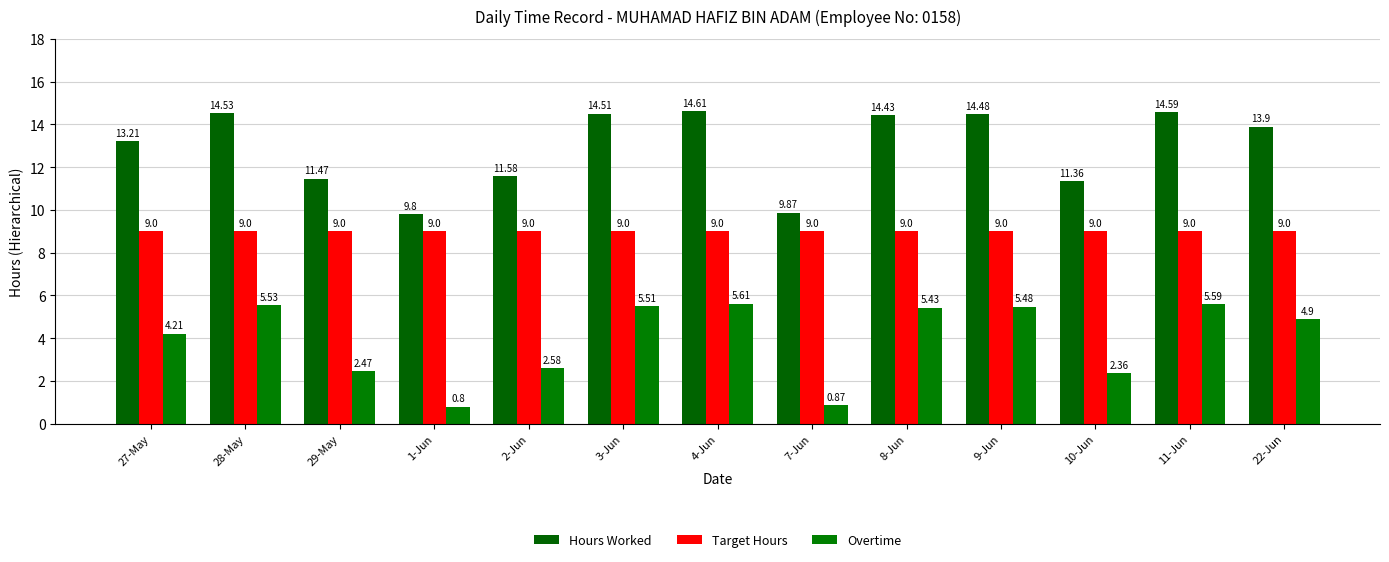

The Hours Worked series shows 21.0 at 11-Jun. True or false?

False